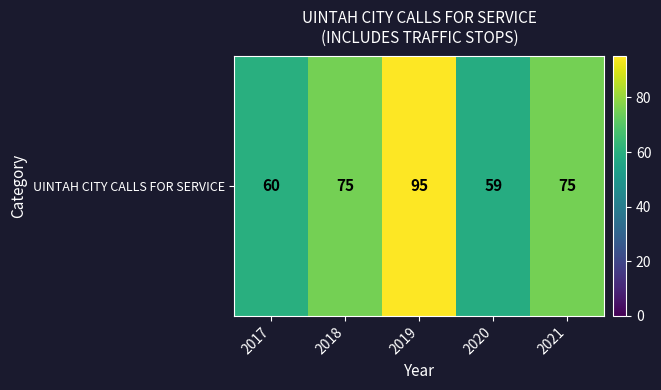

Reading right to left, what are all the values shown in this chart?

2021=75	2020=59	2019=95	2018=75	2017=60